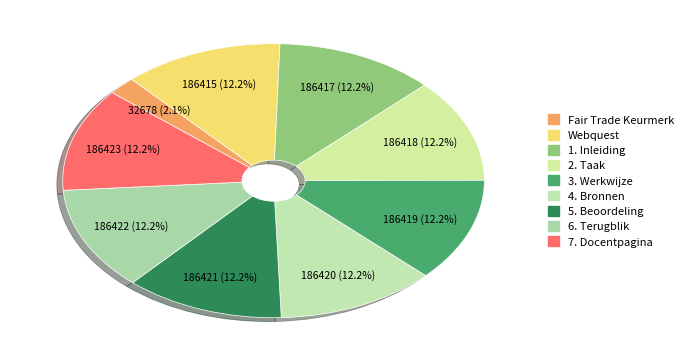

How many segments does this pie chart have?

9